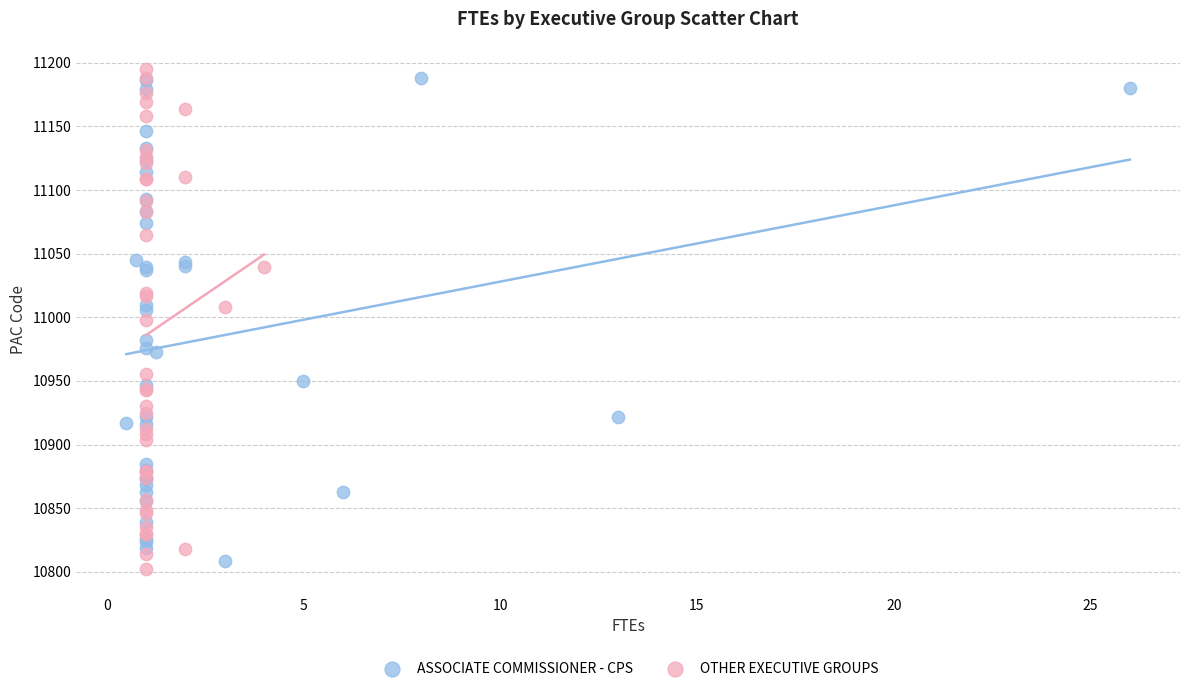

Which series reaches the minimum Y coordinate?

OTHER EXECUTIVE GROUPS